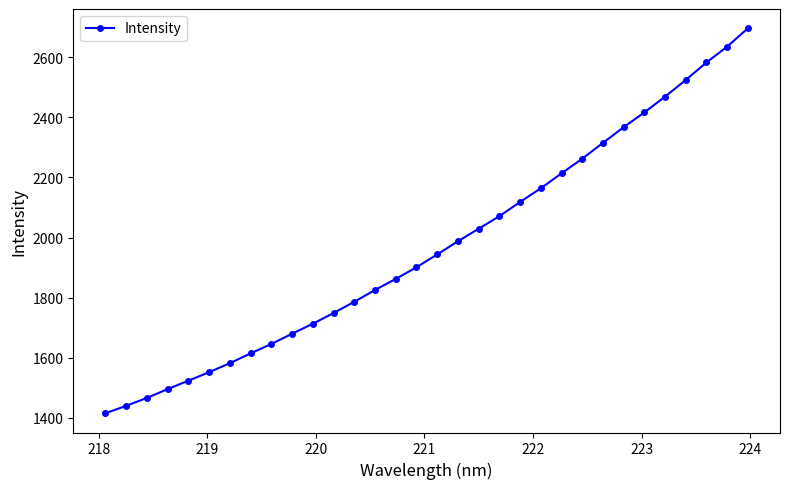

What is the minimum value shown in the chart?

1415.6